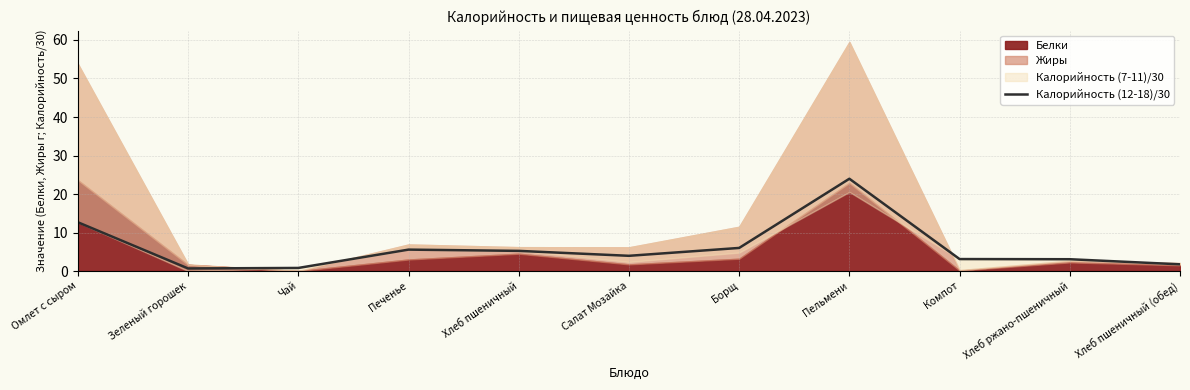

What is the sum of all values?

66.8